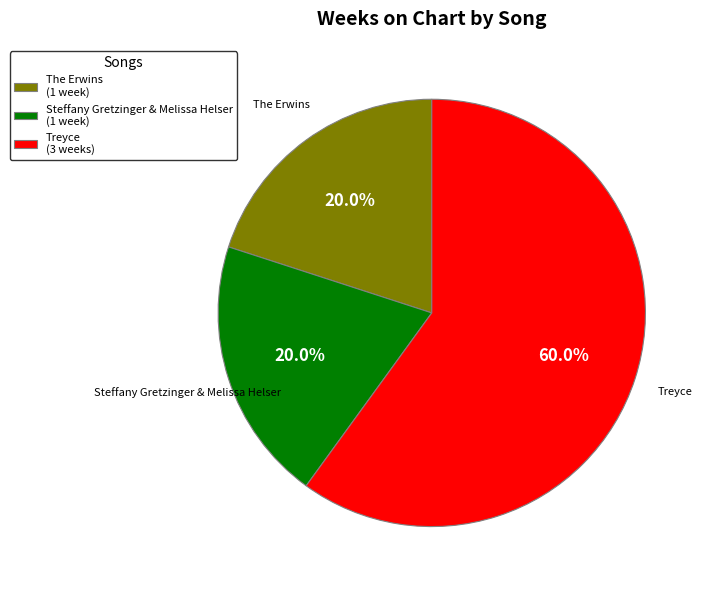

To the nearest percent, what is the average slice percentage?

33%